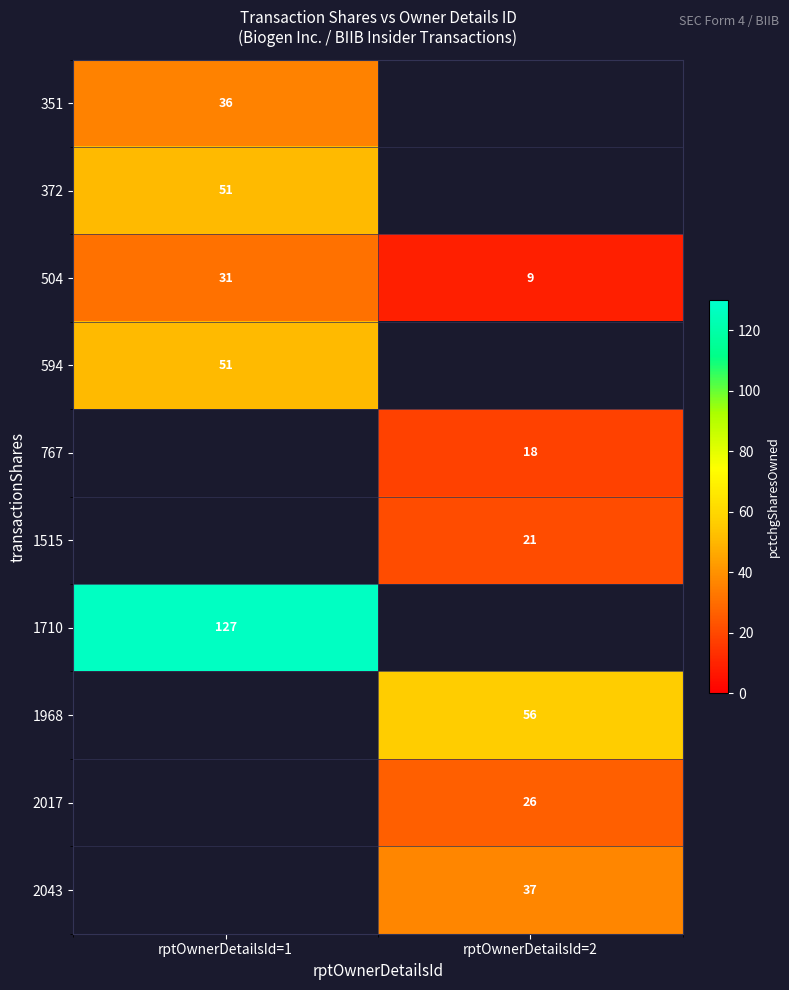

True or false: 1710 has a value of 127 at rptOwnerDetailsId=1.

True